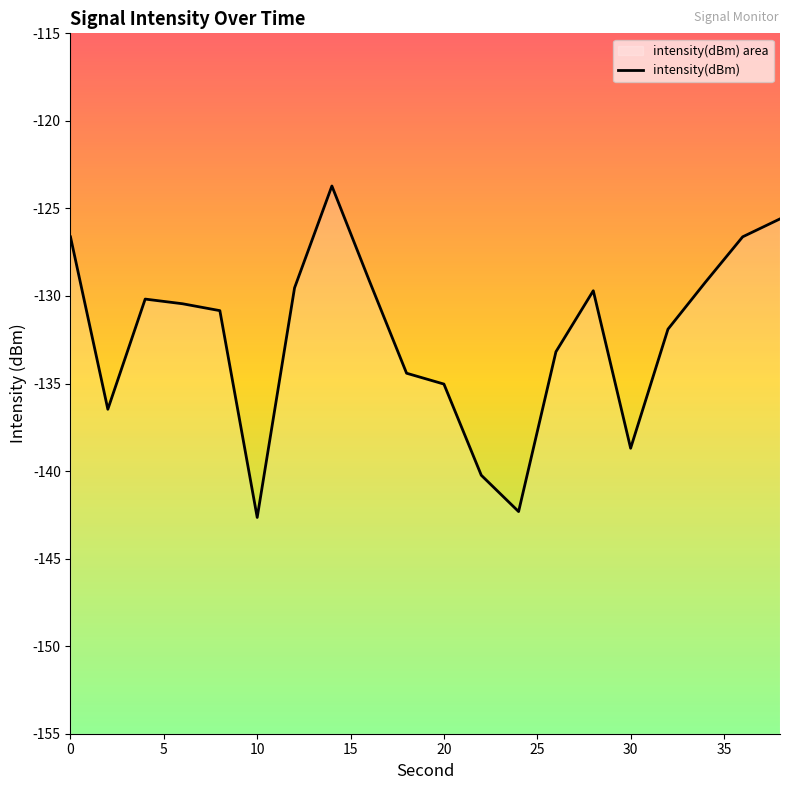

The value at 30 is -138.7. True or false?

True